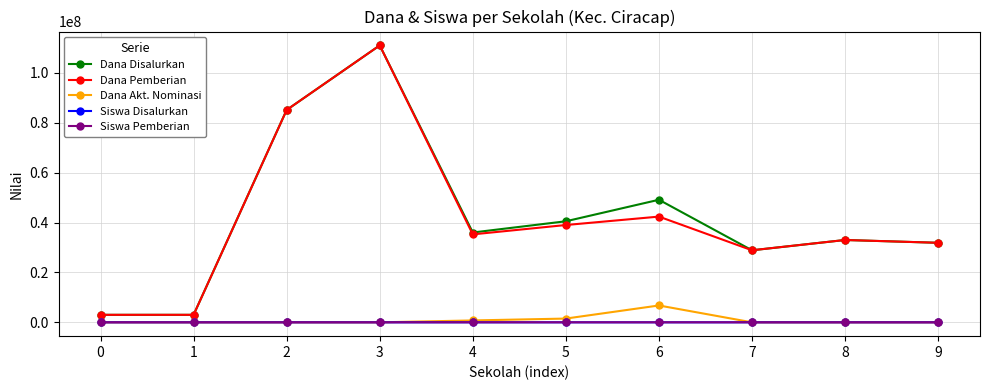

True or false: Dana Pemberian has more than 1 points higher than both neighbors.

True